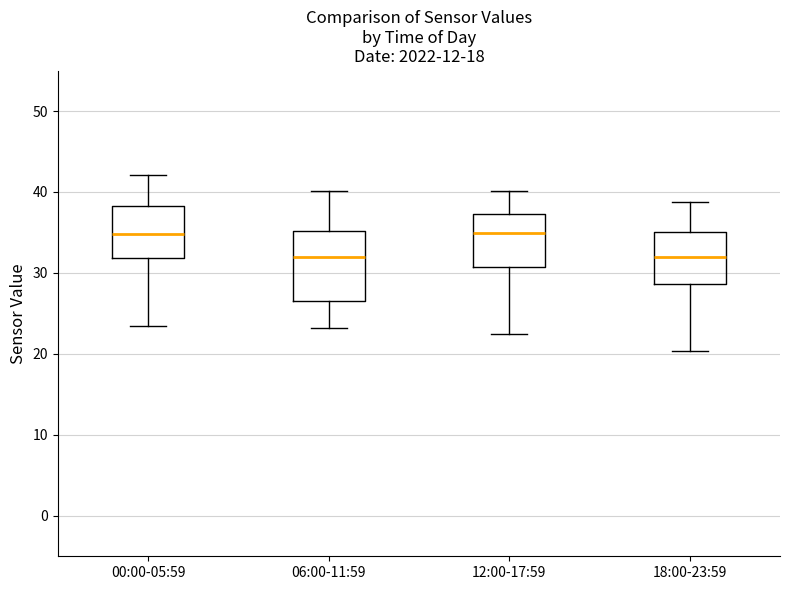

Reading left to right, read every box against the y-axis: the position of its median line, the range the box covers, and the ends of its whiskers. The values are not printed on the chart, so give them approximately, as read against the axis.

00:00-05:59: median 35, box 32 to 38, whiskers 23 to 42
06:00-11:59: median 32, box 27 to 35, whiskers 23 to 40
12:00-17:59: median 35, box 31 to 37, whiskers 22 to 40
18:00-23:59: median 32, box 29 to 35, whiskers 20 to 39